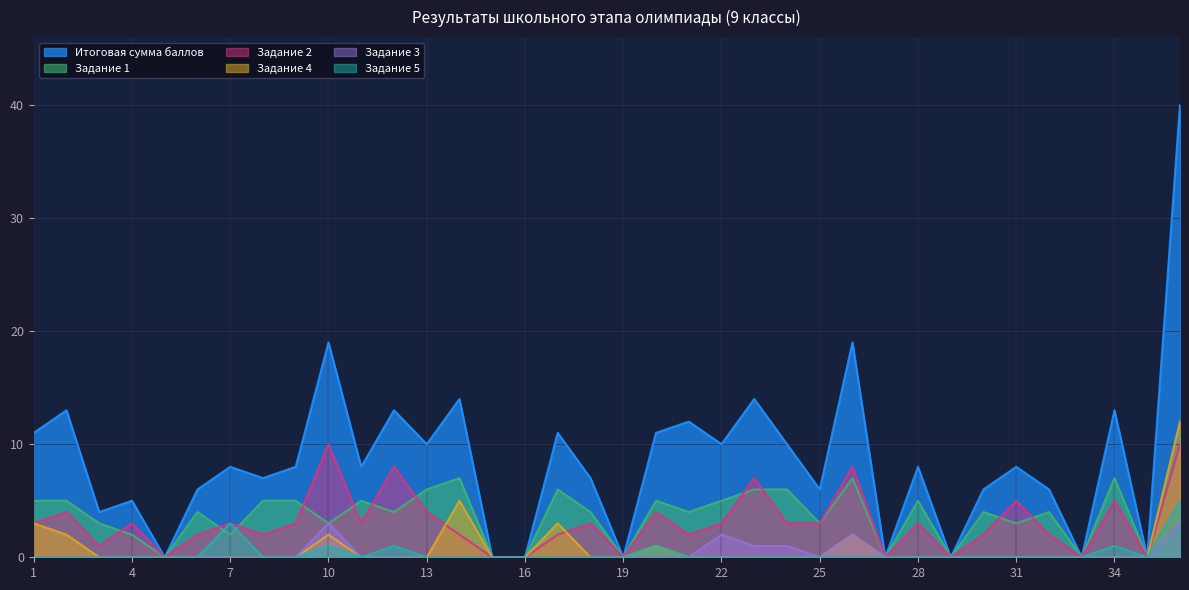

What is the highest value of the Задание 1 series?

10